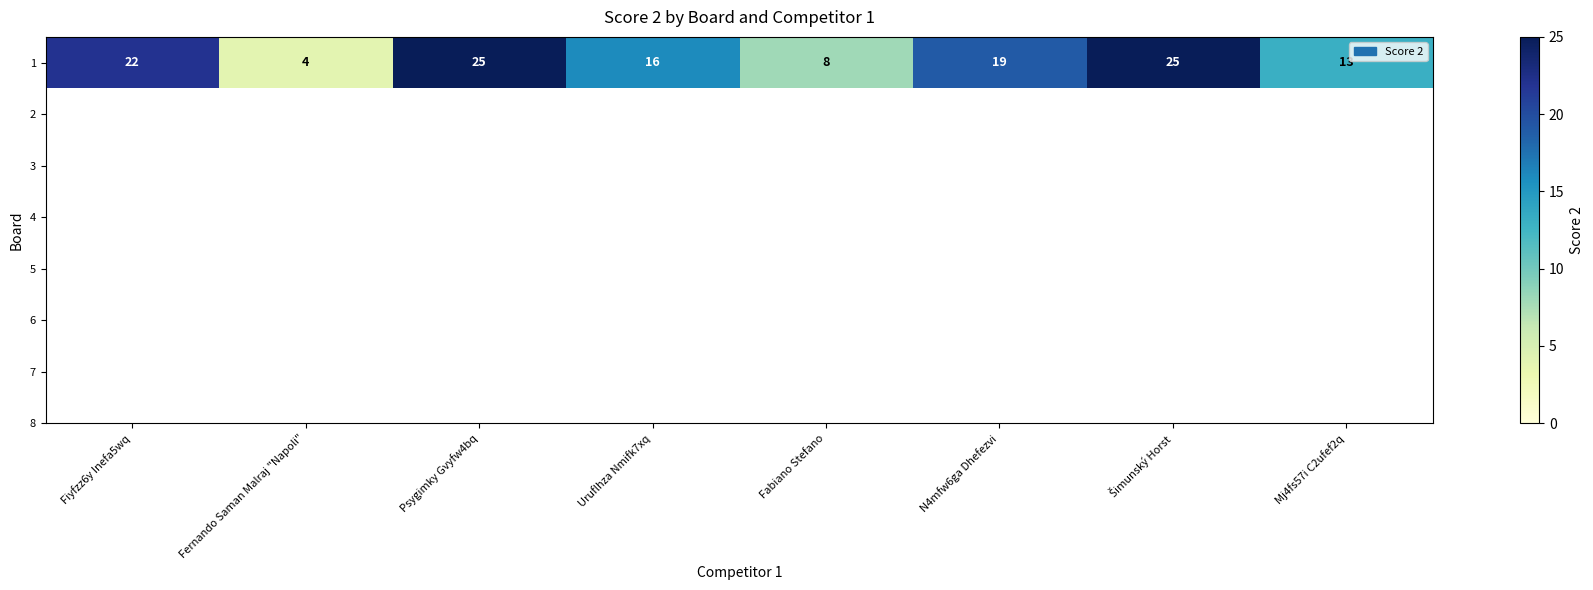

Which label corresponds to the largest value in the chart?

Psygimky Gvyfw4bq